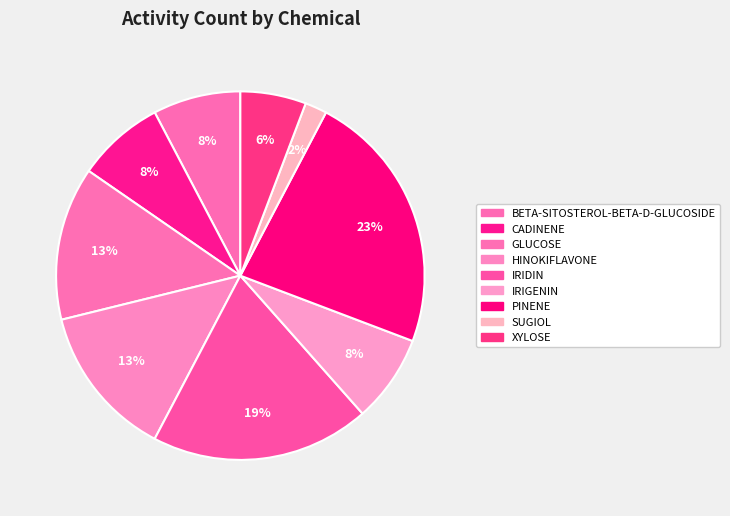

How many segments does this pie chart have?

9